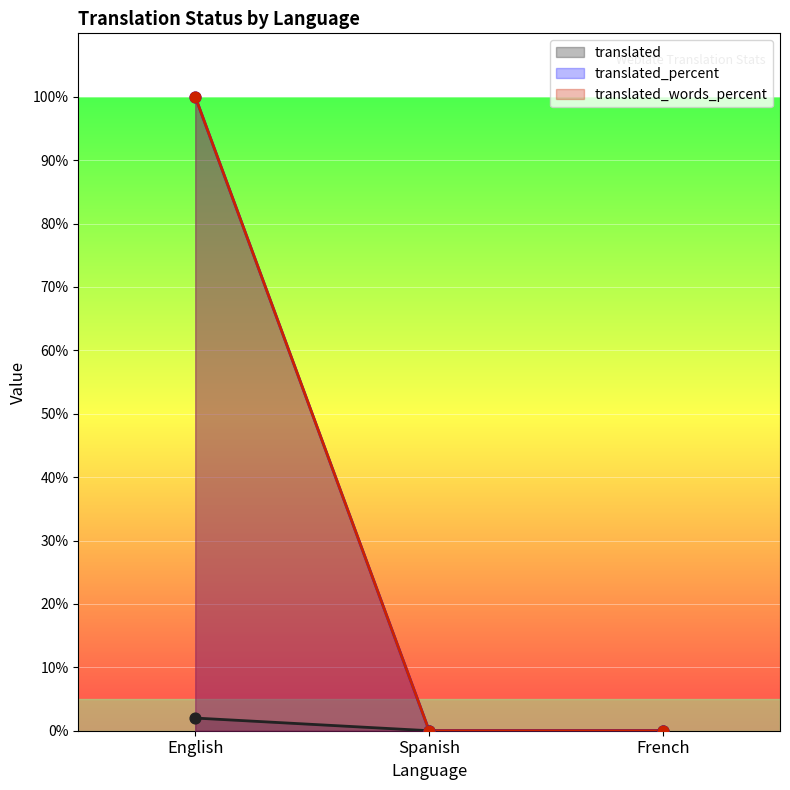

Which series contains the lowest Y value?

translated